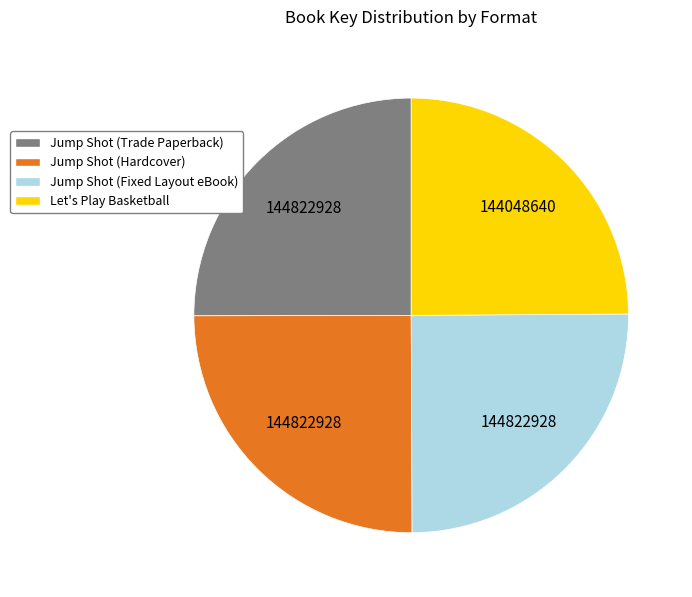

Does Let's Play Basketball represent more than half of the total?

No